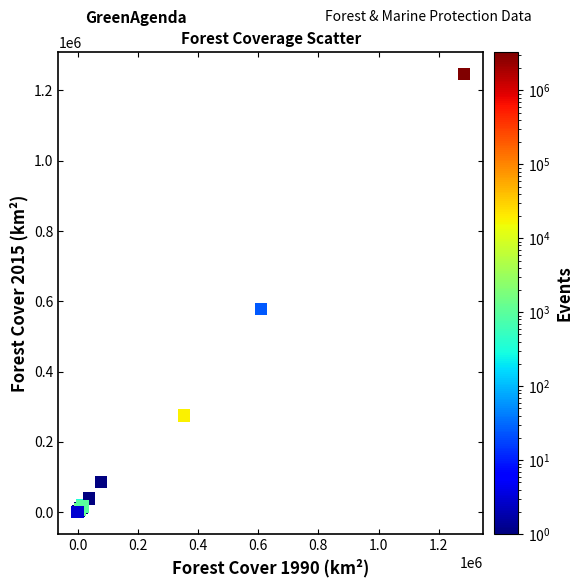

What Y value in the scatter plot is closest to 623055?

578468.8